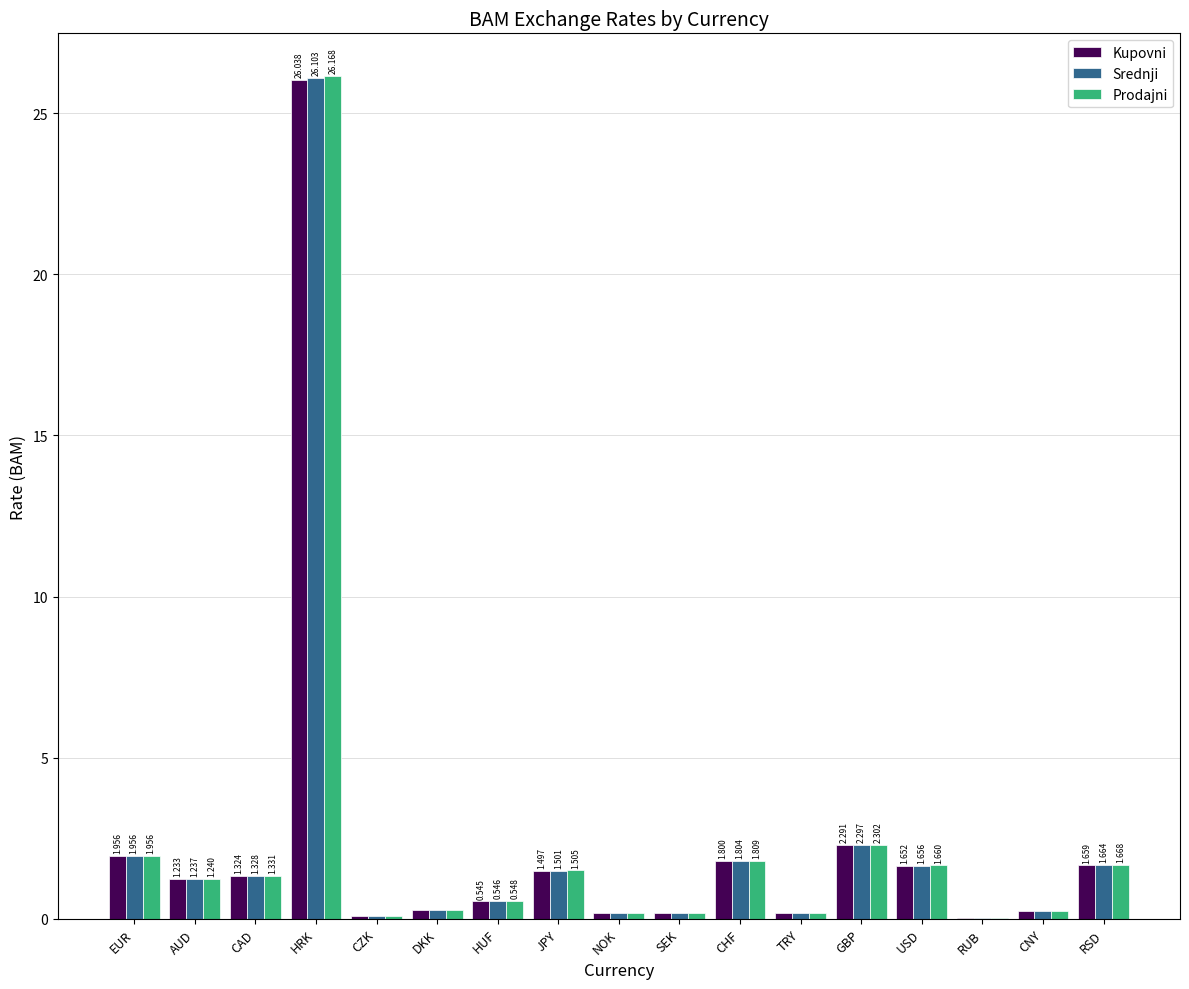

At which category is the sum across all series the highest?

HRK